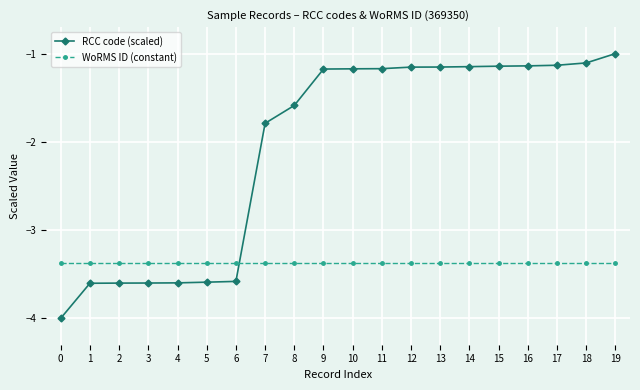

List the series in order of their peak value, highest first.

RCC code (scaled), WoRMS ID (constant)